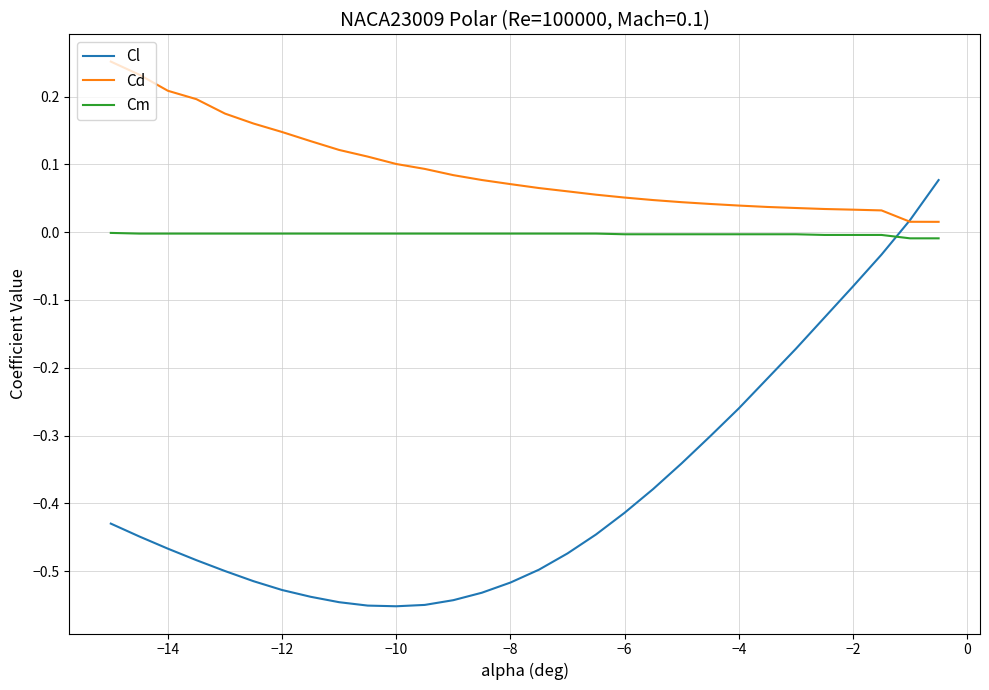

True or false: Cm and Cd intersect in this chart.

False